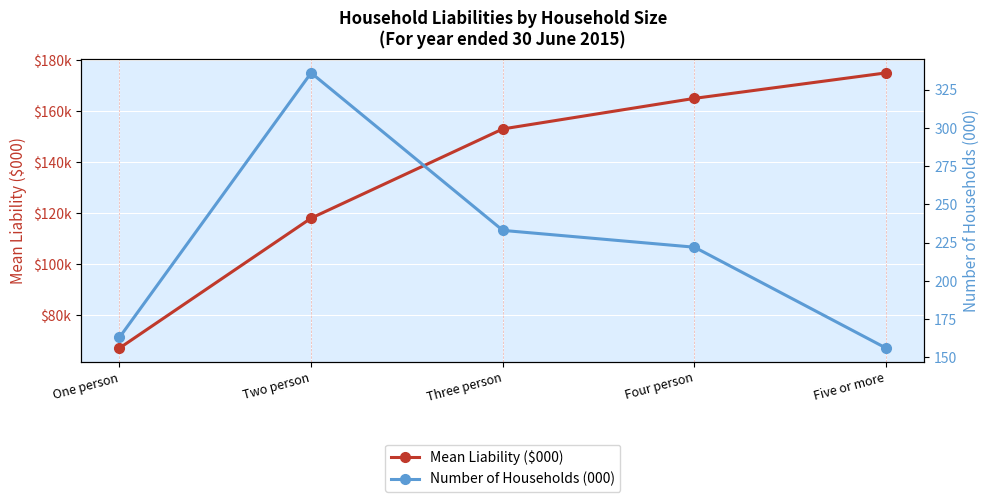

Reading left to right, transcribe all the data shown in this chart.

Mean Liability ($000): 67	118	153	165	175
Number of Households (000): 163	336	233	222	156